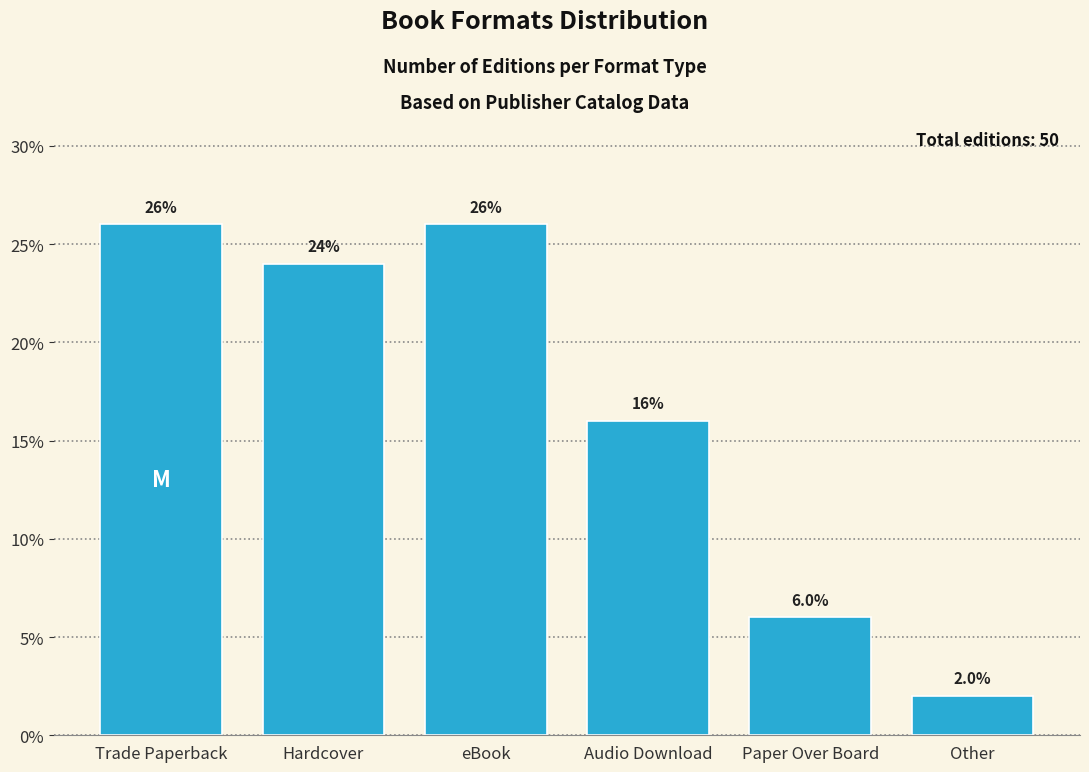

Reading right to left, list all the values displayed in this chart.

2	6	16	26	24	26